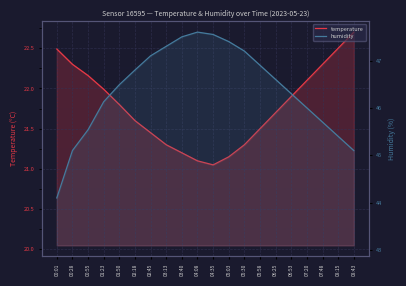

Which category has the lowest value across all series?

04:35